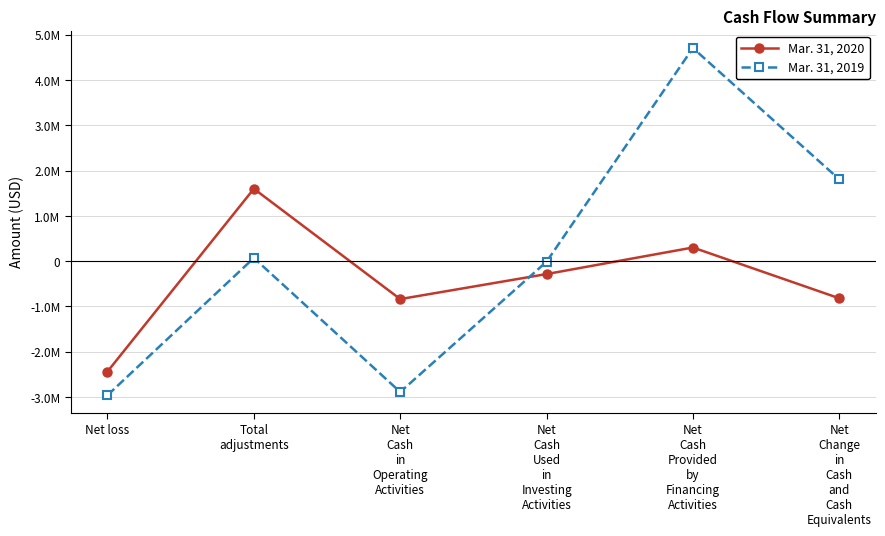

Is this an area chart (filled region under the line)?

No